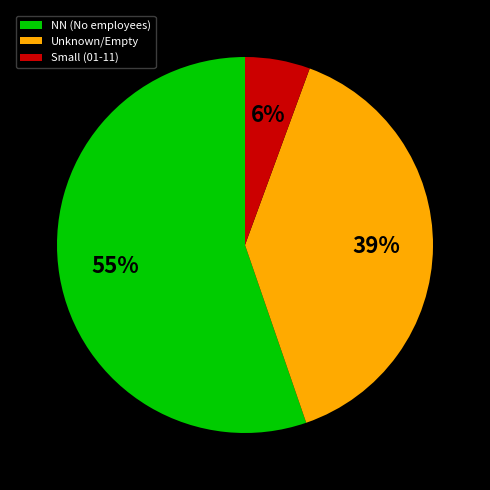

Rank the categories by value from highest to lowest.

NN (No employees), Unknown/Empty, Small (01-11)